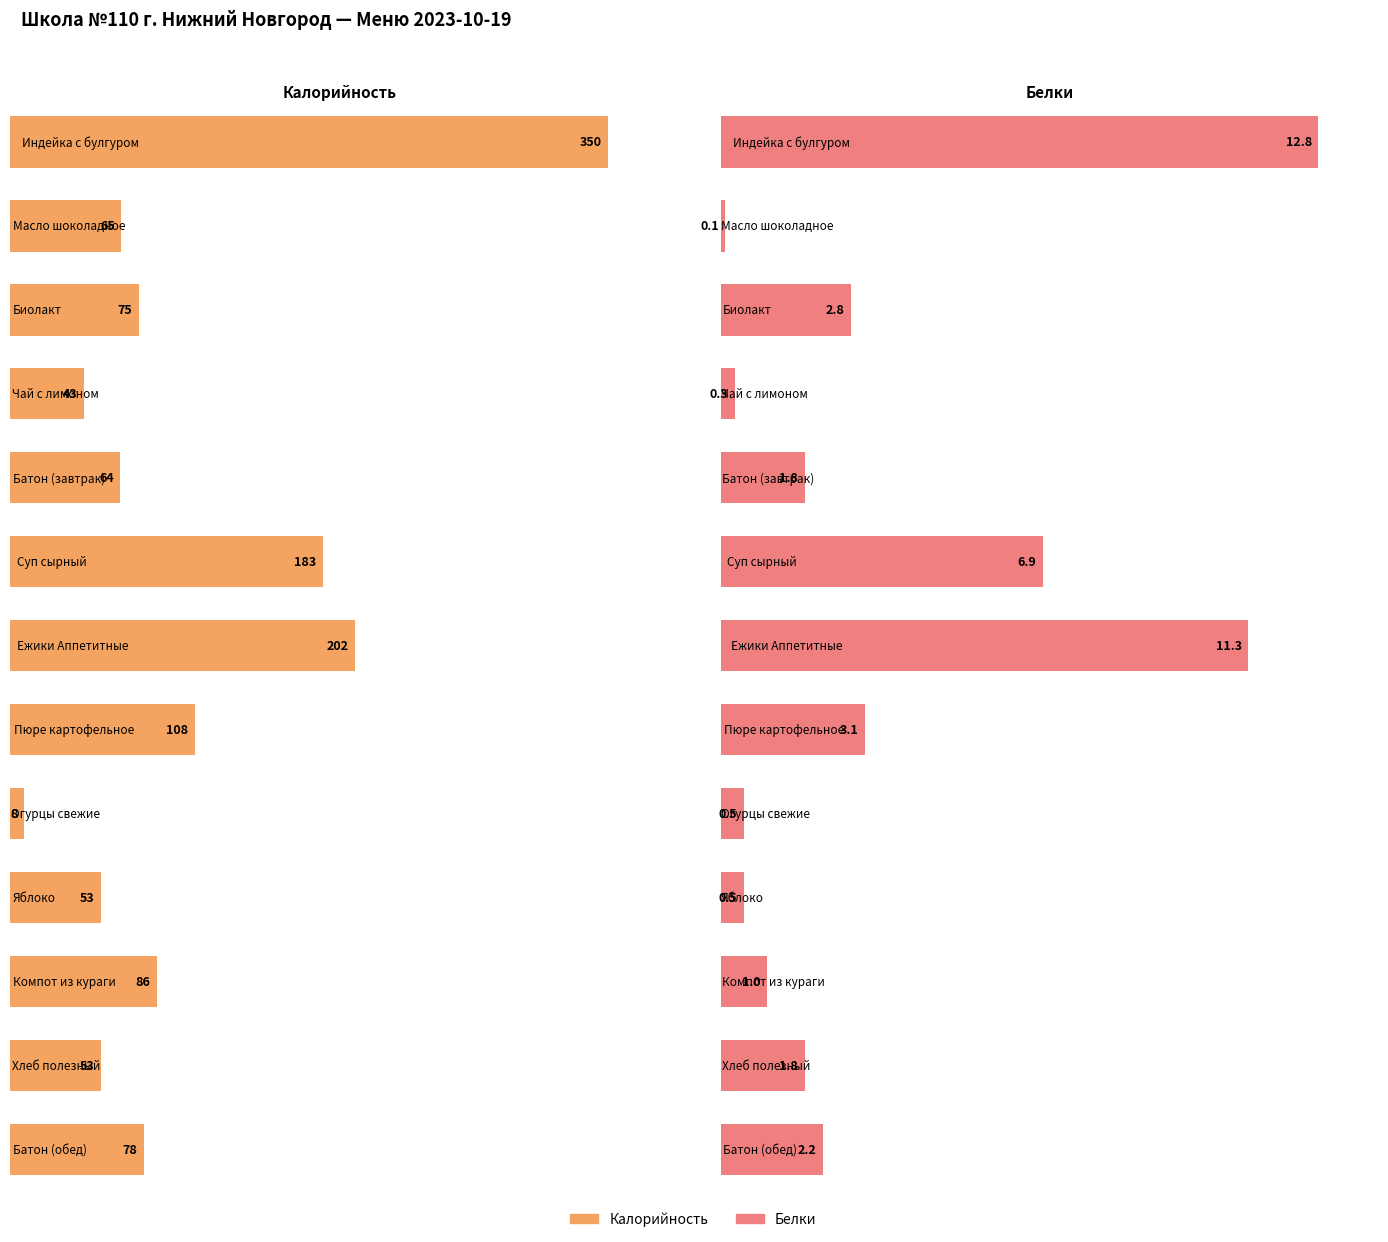

Is the value of Калорийность at Батон (обед) greater than the value of Белки at Огурцы свежие?

Yes